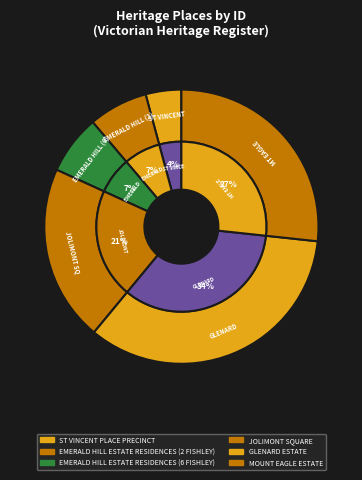

How many segments does this pie chart have?

6